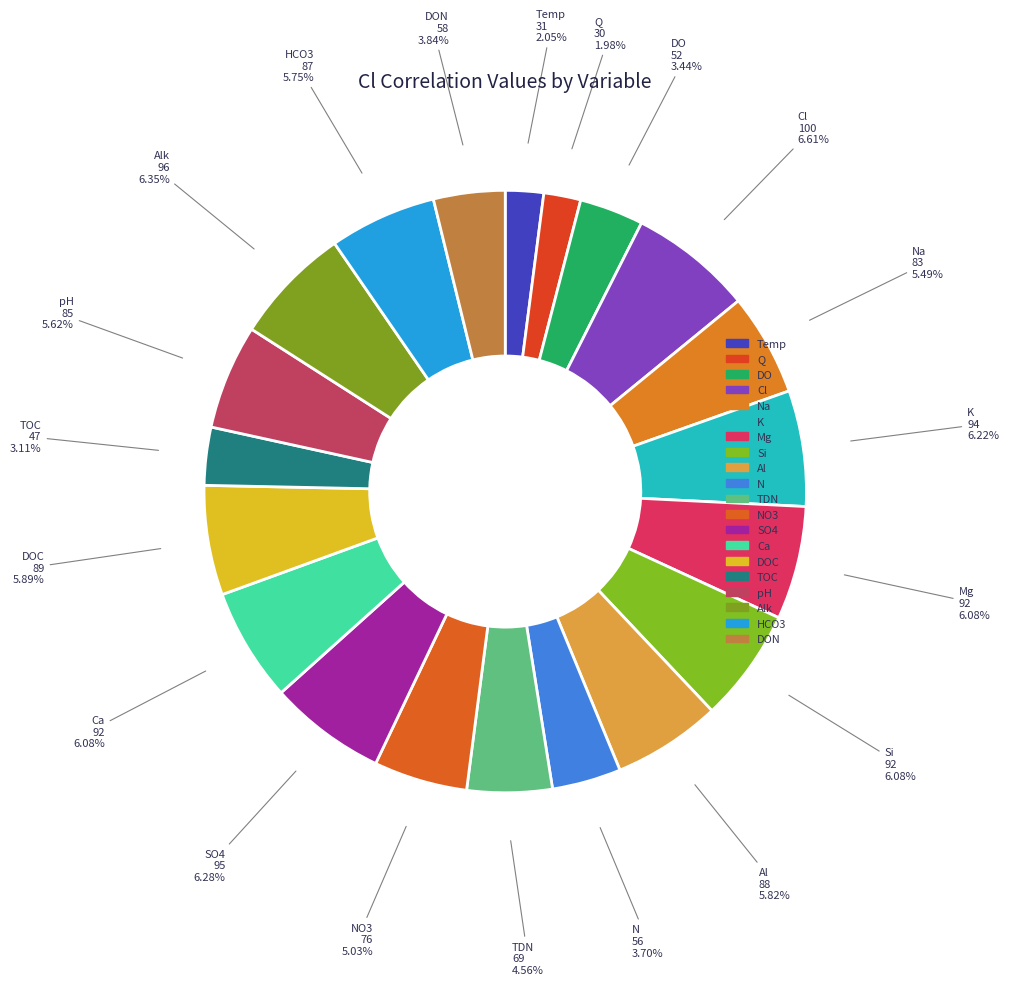

To the nearest percent, what percentage of the pie is Temp?

2%